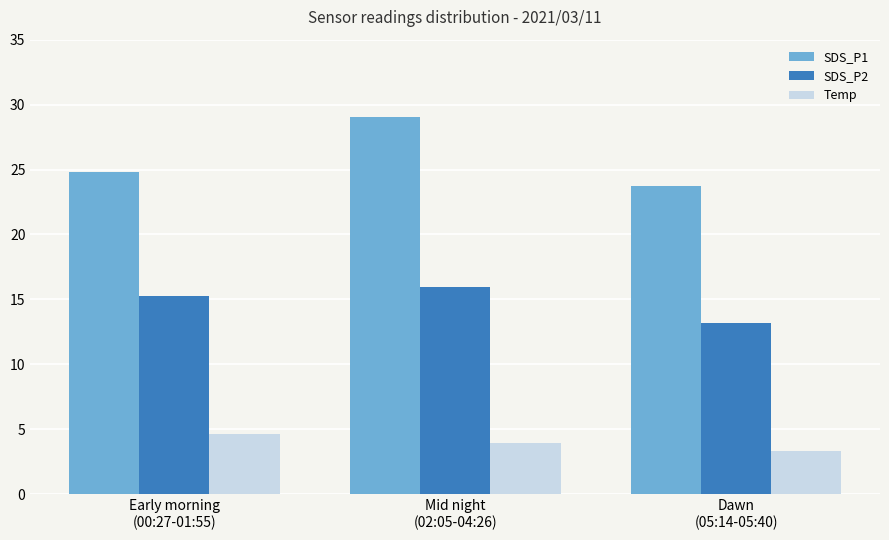

Which category has the lowest value across all series?

Dawn
(05:14-05:40)